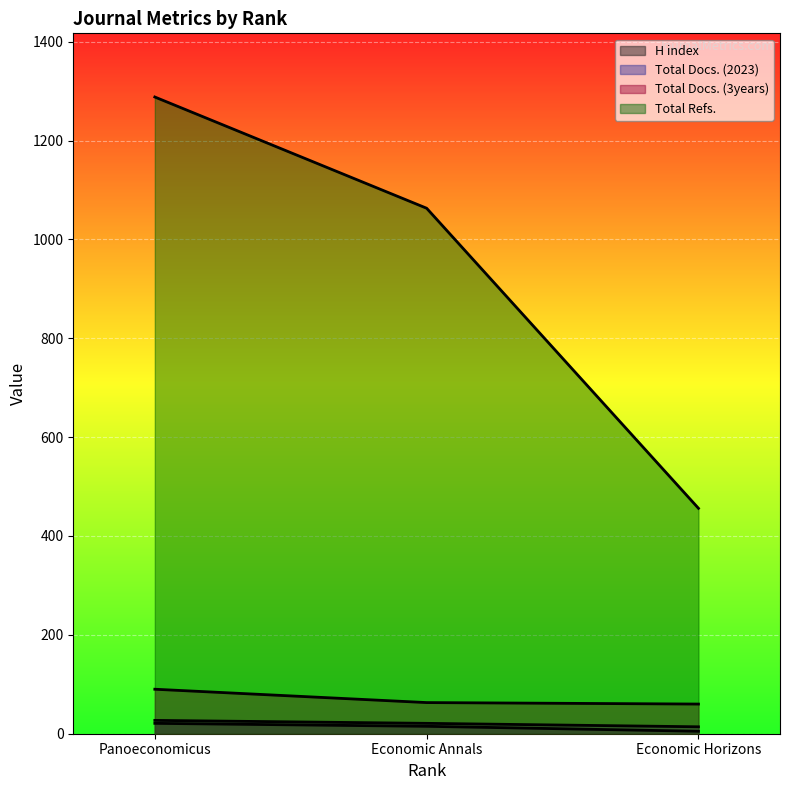

Reading left to right, extract all data points from this chart.

H index: 21	15	5
Total Docs. (2023): 27	21	14
Total Docs. (3years): 90	63	60
Total Refs.: 1288	1063	456